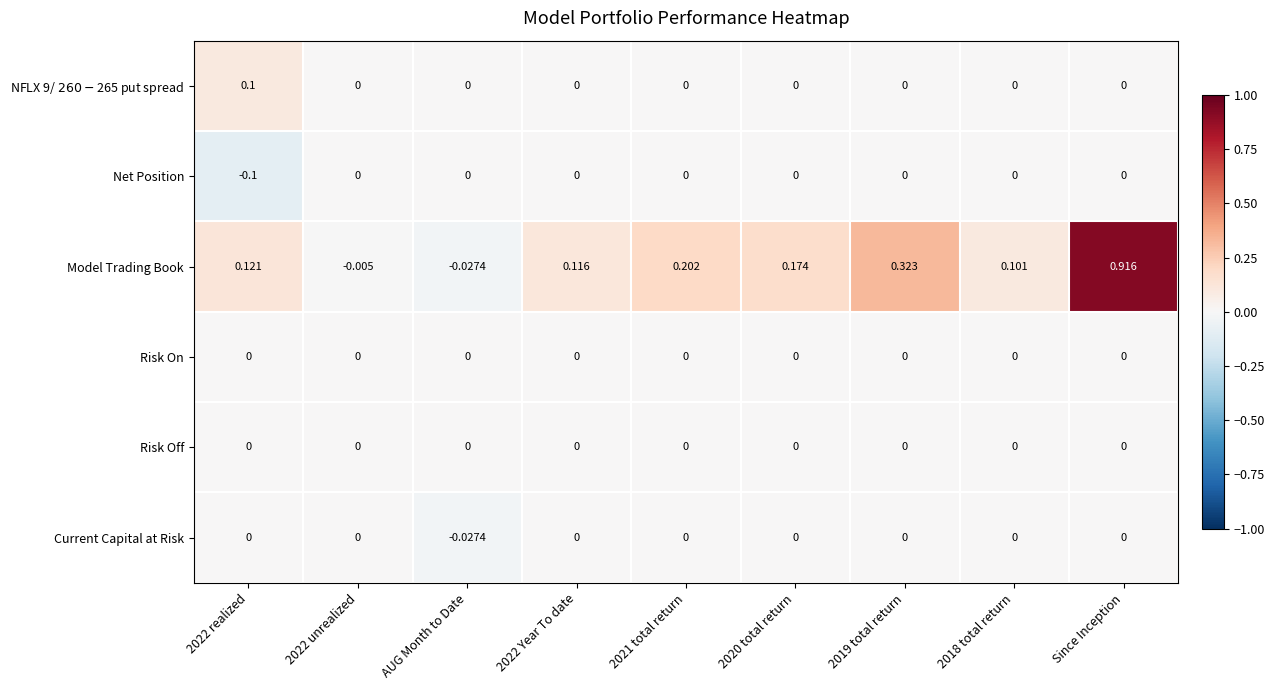

At which category is the sum across all series the highest?

Since Inception